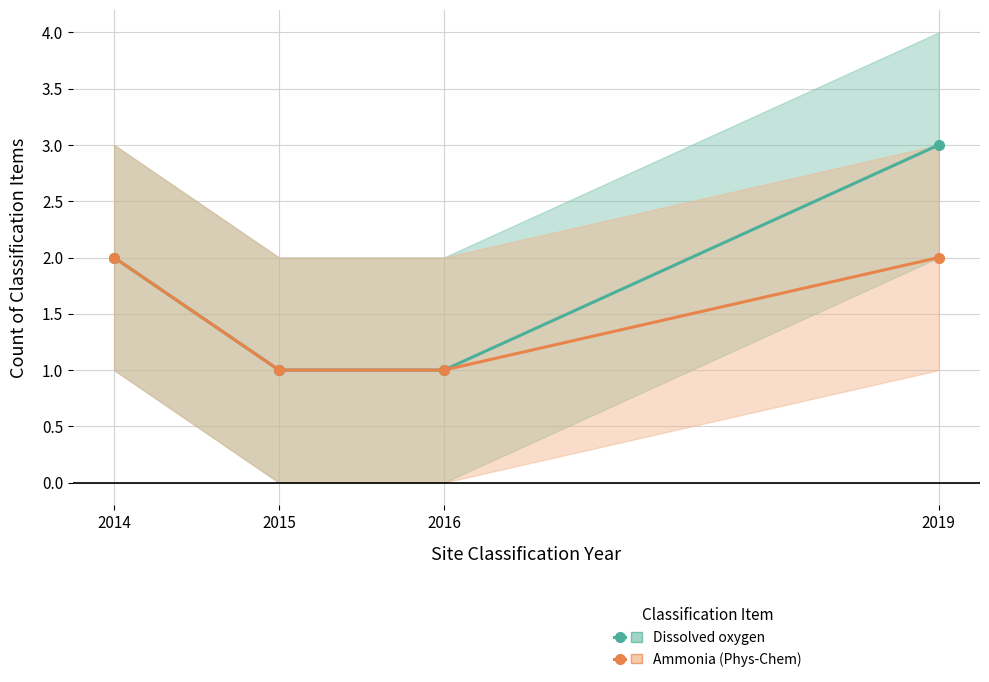

True or false: Ammonia (Phys-Chem) and Dissolved oxygen cross at least once.

False